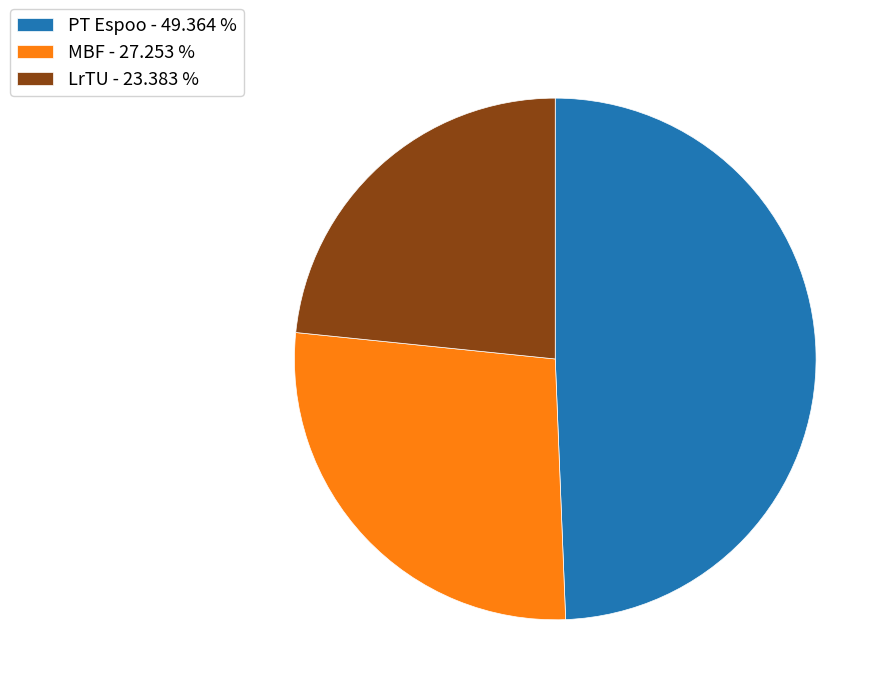

True or false: PT Espoo accounts for 56% of the total.

False